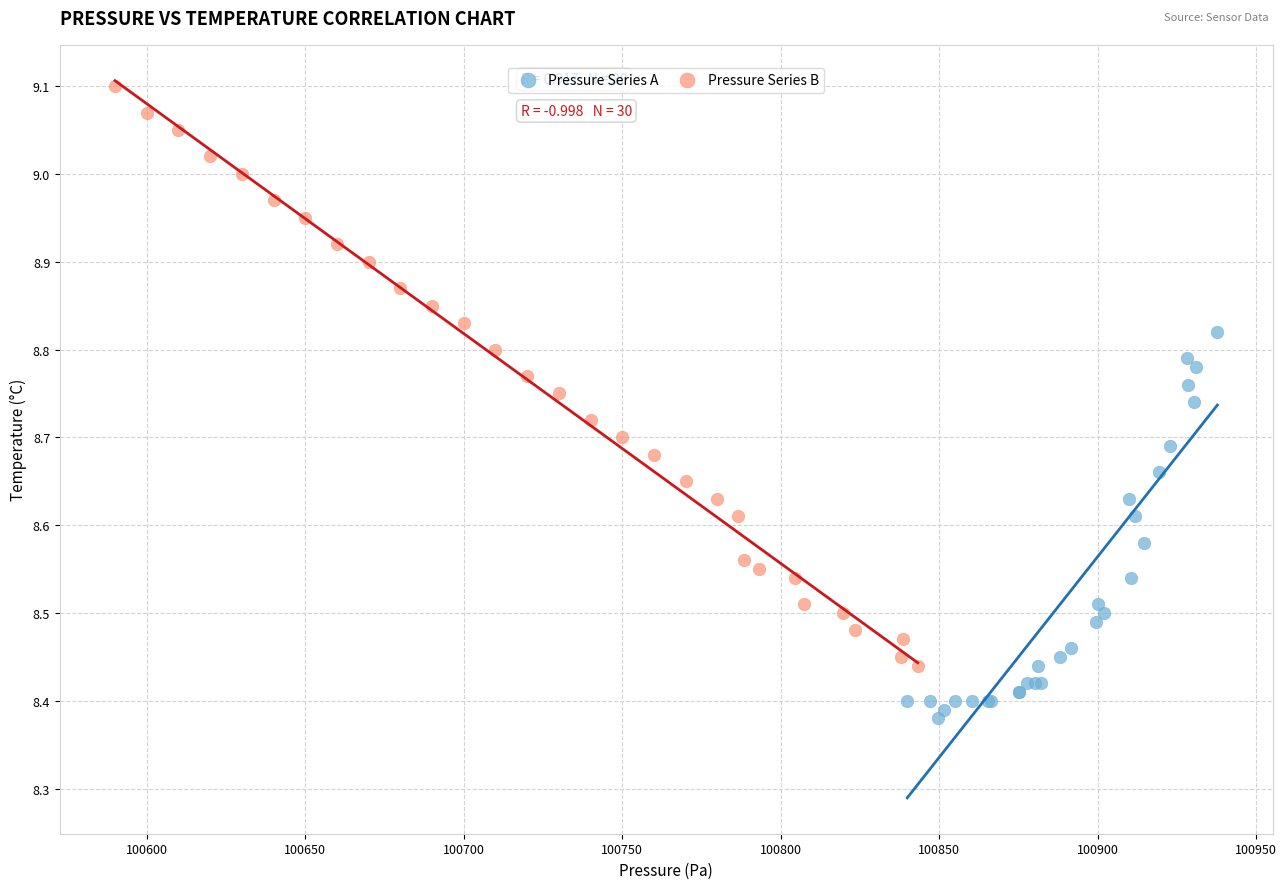

Which series contains the lowest Y value?

Pressure Series A